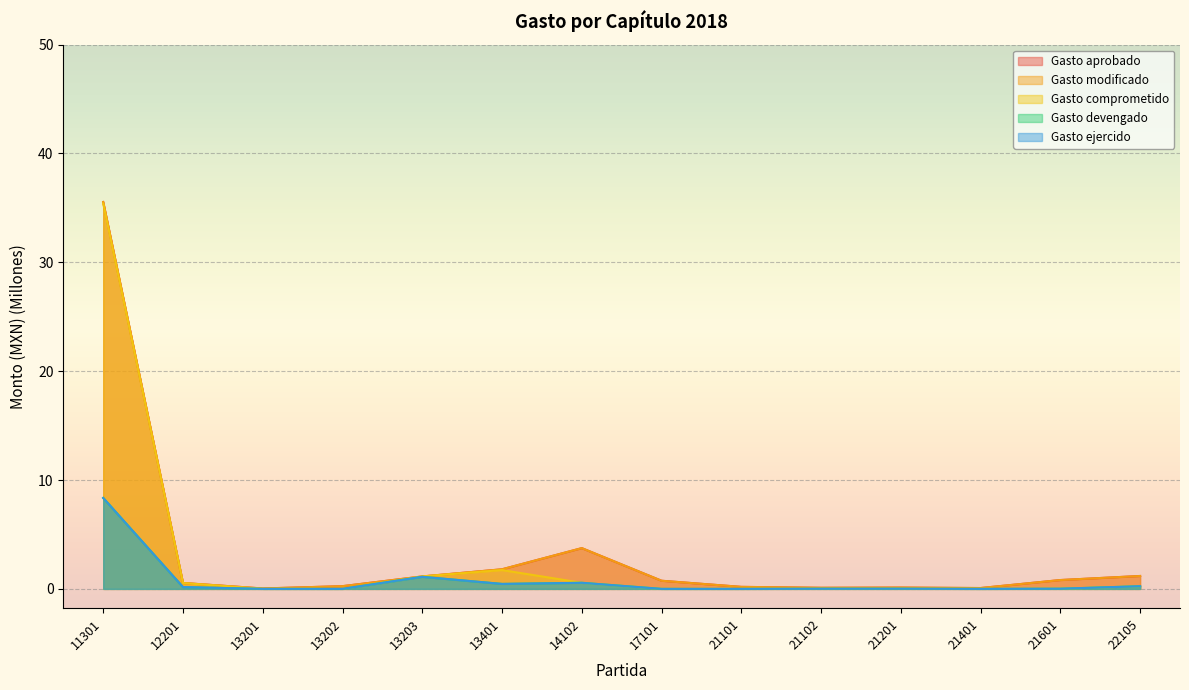

True or false: Gasto ejercido and Gasto modificado cross at least once.

False